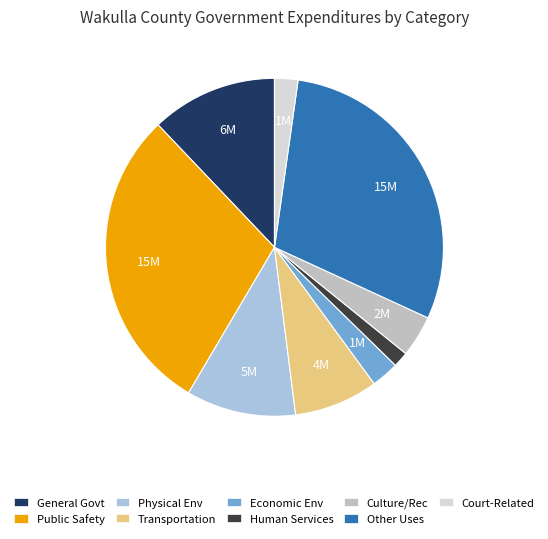

Is it true that Court-Related is 2% of the pie?

True